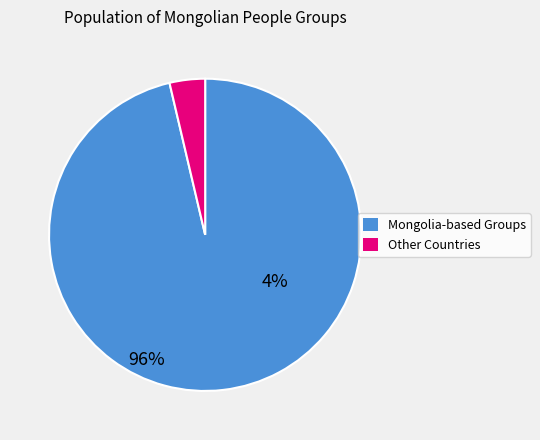

Is there a majority slice in this chart?

Yes